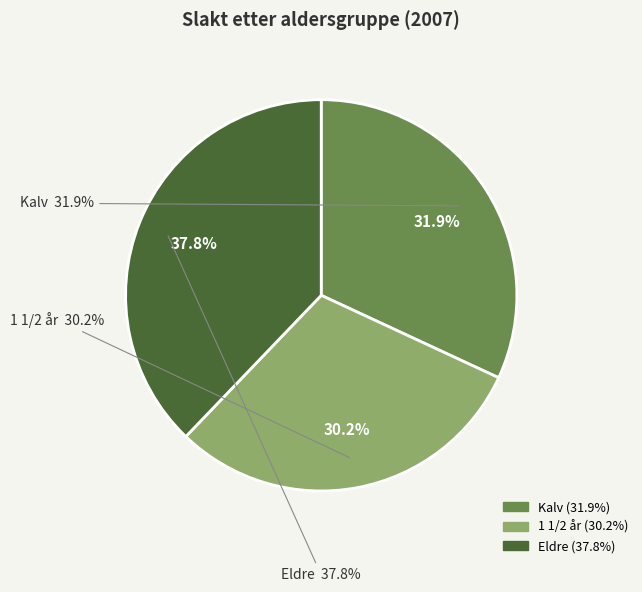

What percentage is the Eldre slice, to the nearest percent?

38%